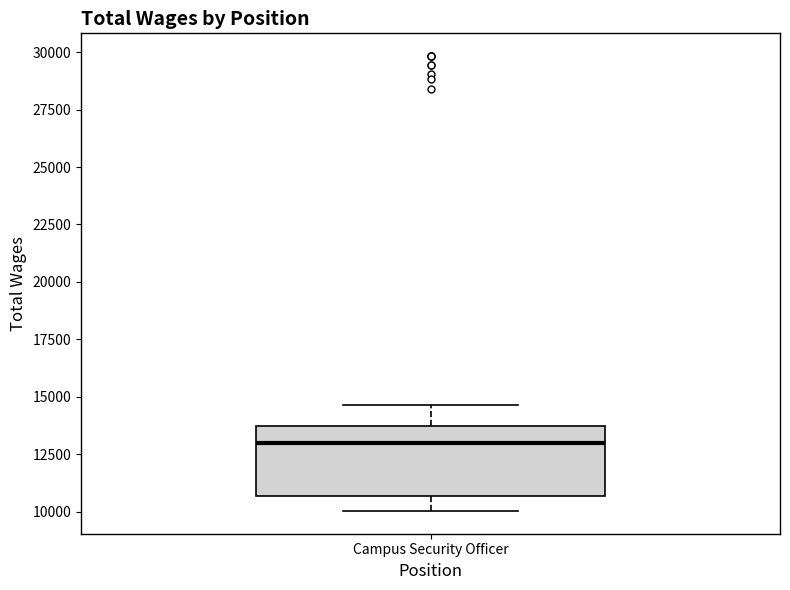

Read this box plot against the y-axis: the position of the median line, the range covered by the box, and the ends of both whiskers. The values are not printed on the chart, so give them approximately, as read against the axis.

median 13000, box 10500 to 13500, whiskers 10000 to 14500